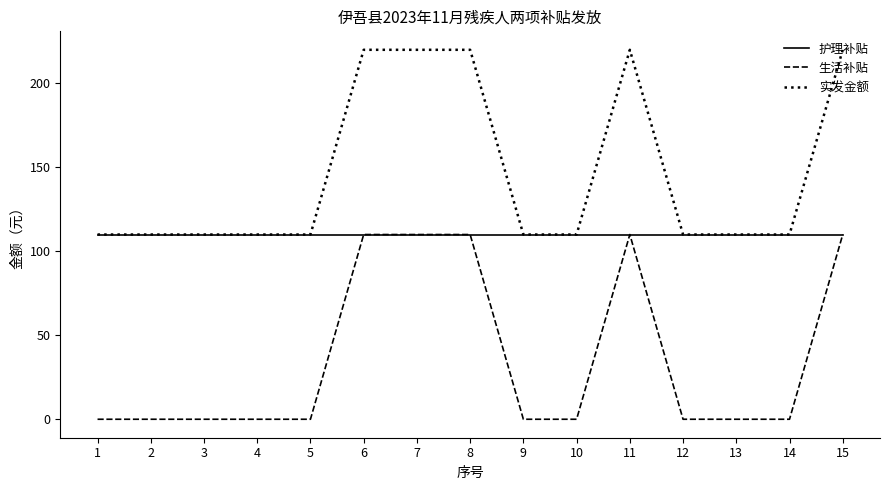

Is it true that 护理补贴 equals 160 at 11?

False